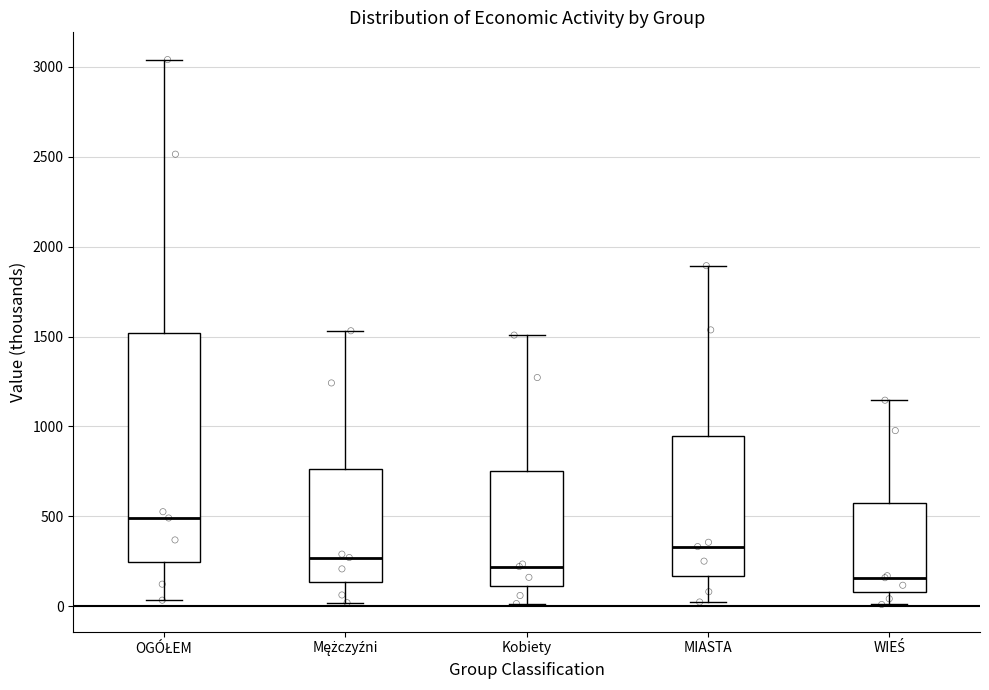

Where does the median line of the box for WIEŚ sit on the y-axis? The values are not printed on the chart, so give them approximately, as read against the axis.

150